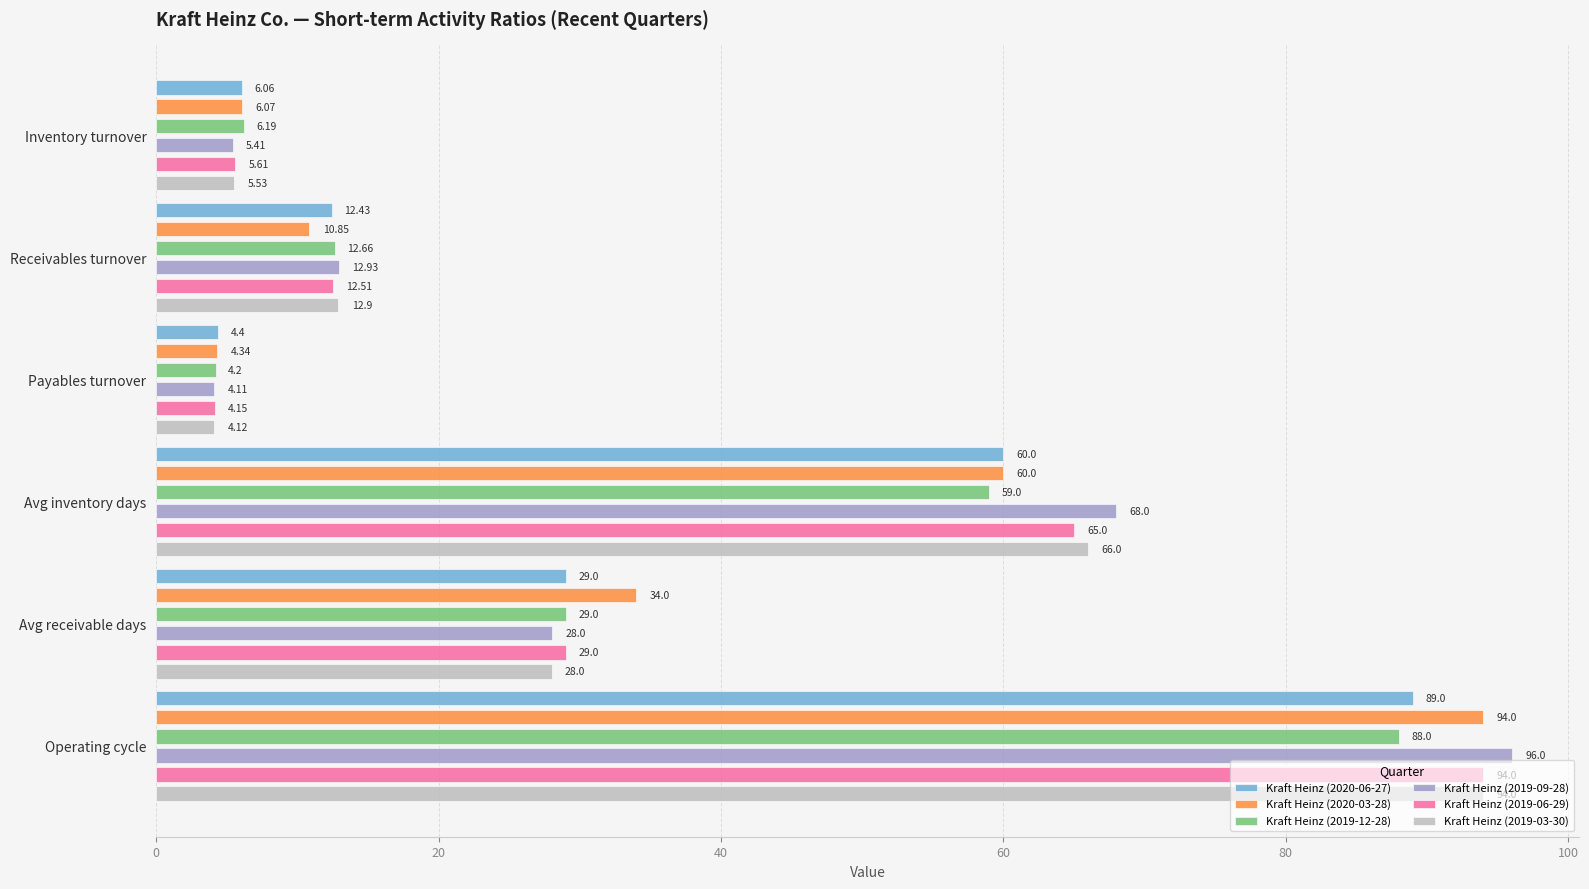

What is the sum of all Kraft Heinz (2020-06-27) values?

200.9